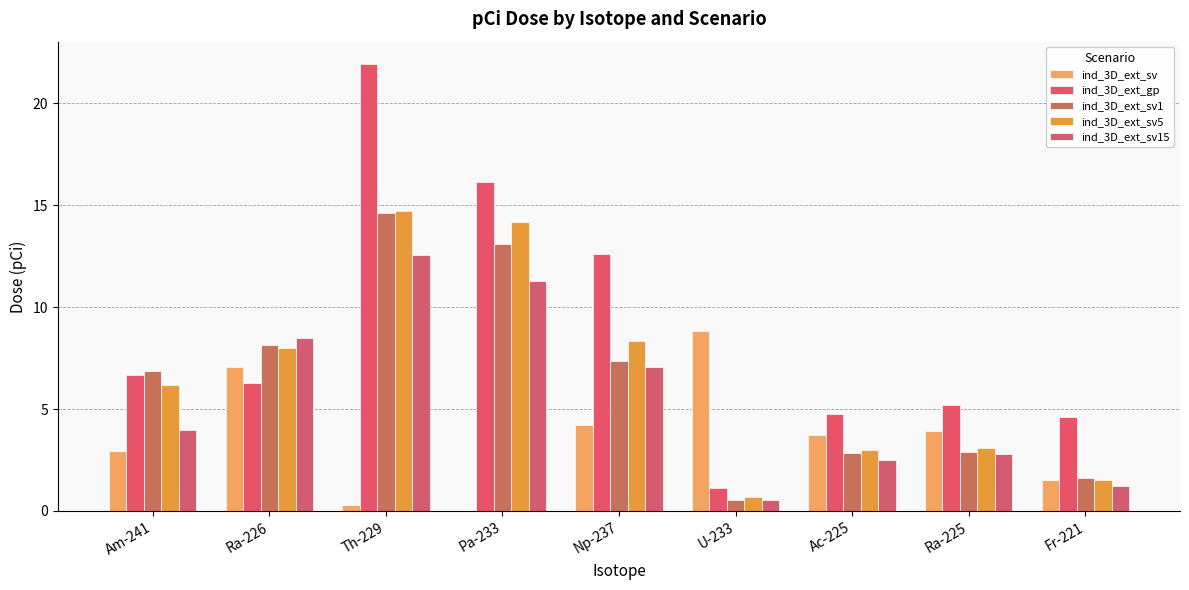

What are all the series names shown in the legend?

ind_3D_ext_sv, ind_3D_ext_gp, ind_3D_ext_sv1, ind_3D_ext_sv5, ind_3D_ext_sv15